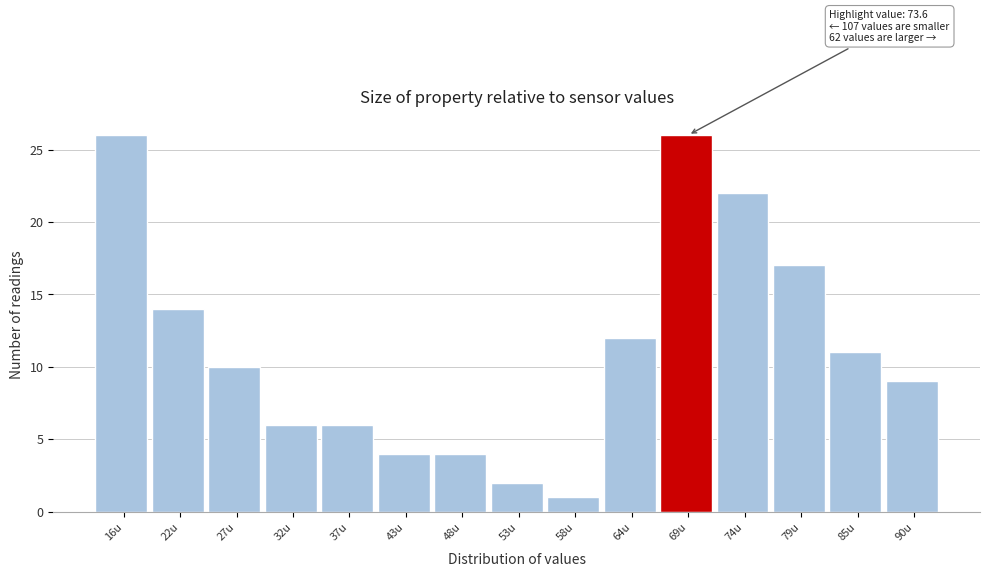

Reading left to right, list all the values displayed in this chart.

26	14	10	6	6	4	4	2	1	12	26	22	17	11	9